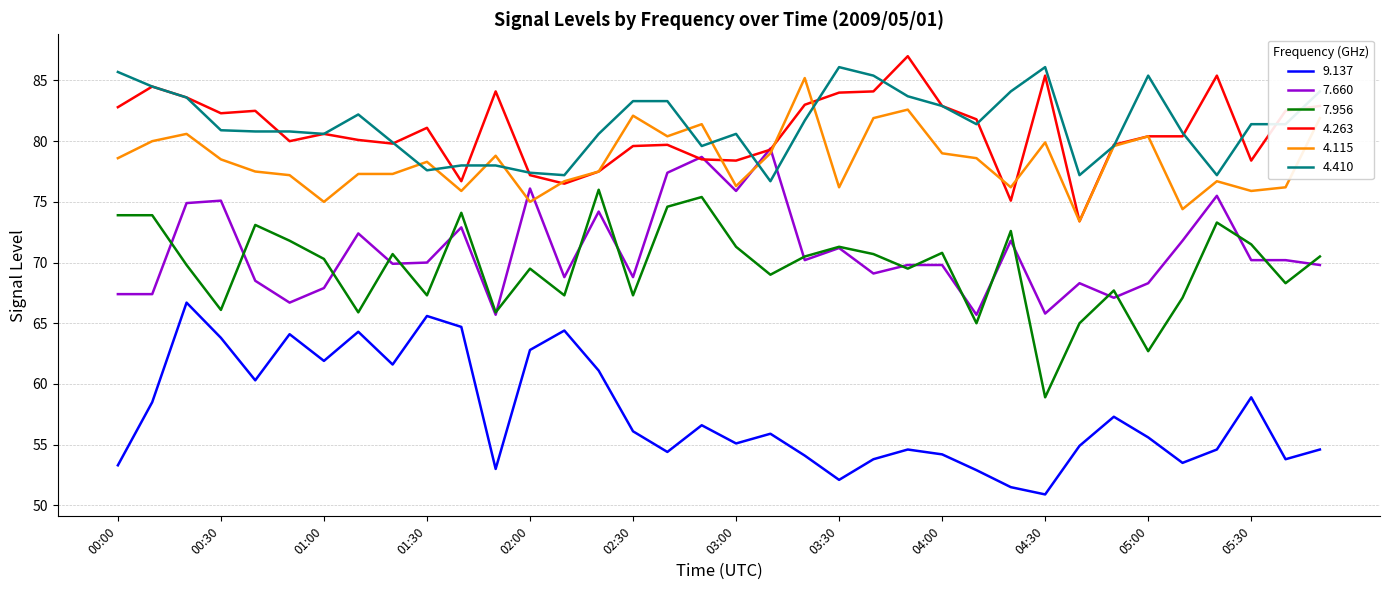

List the series in order of their peak value, lowest first.

9.137, 7.956, 7.660, 4.115, 4.410, 4.263